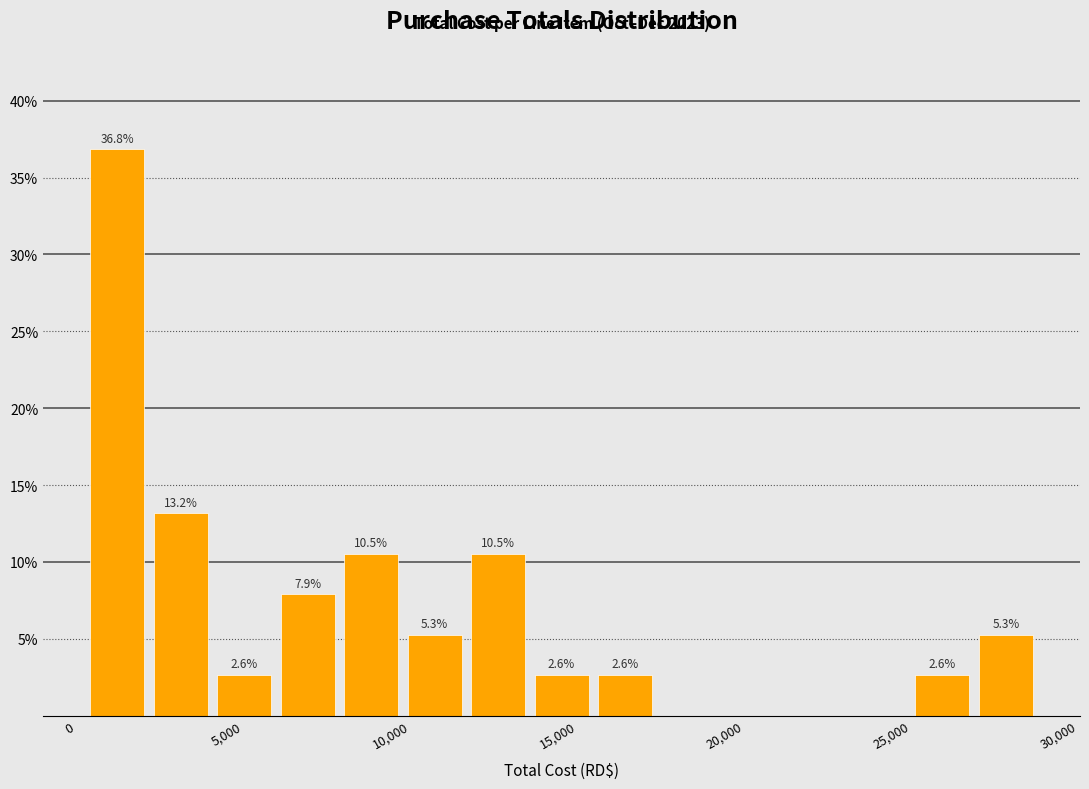

Read against the x-axis, roughly where is the centre of the tallest bar?

1000